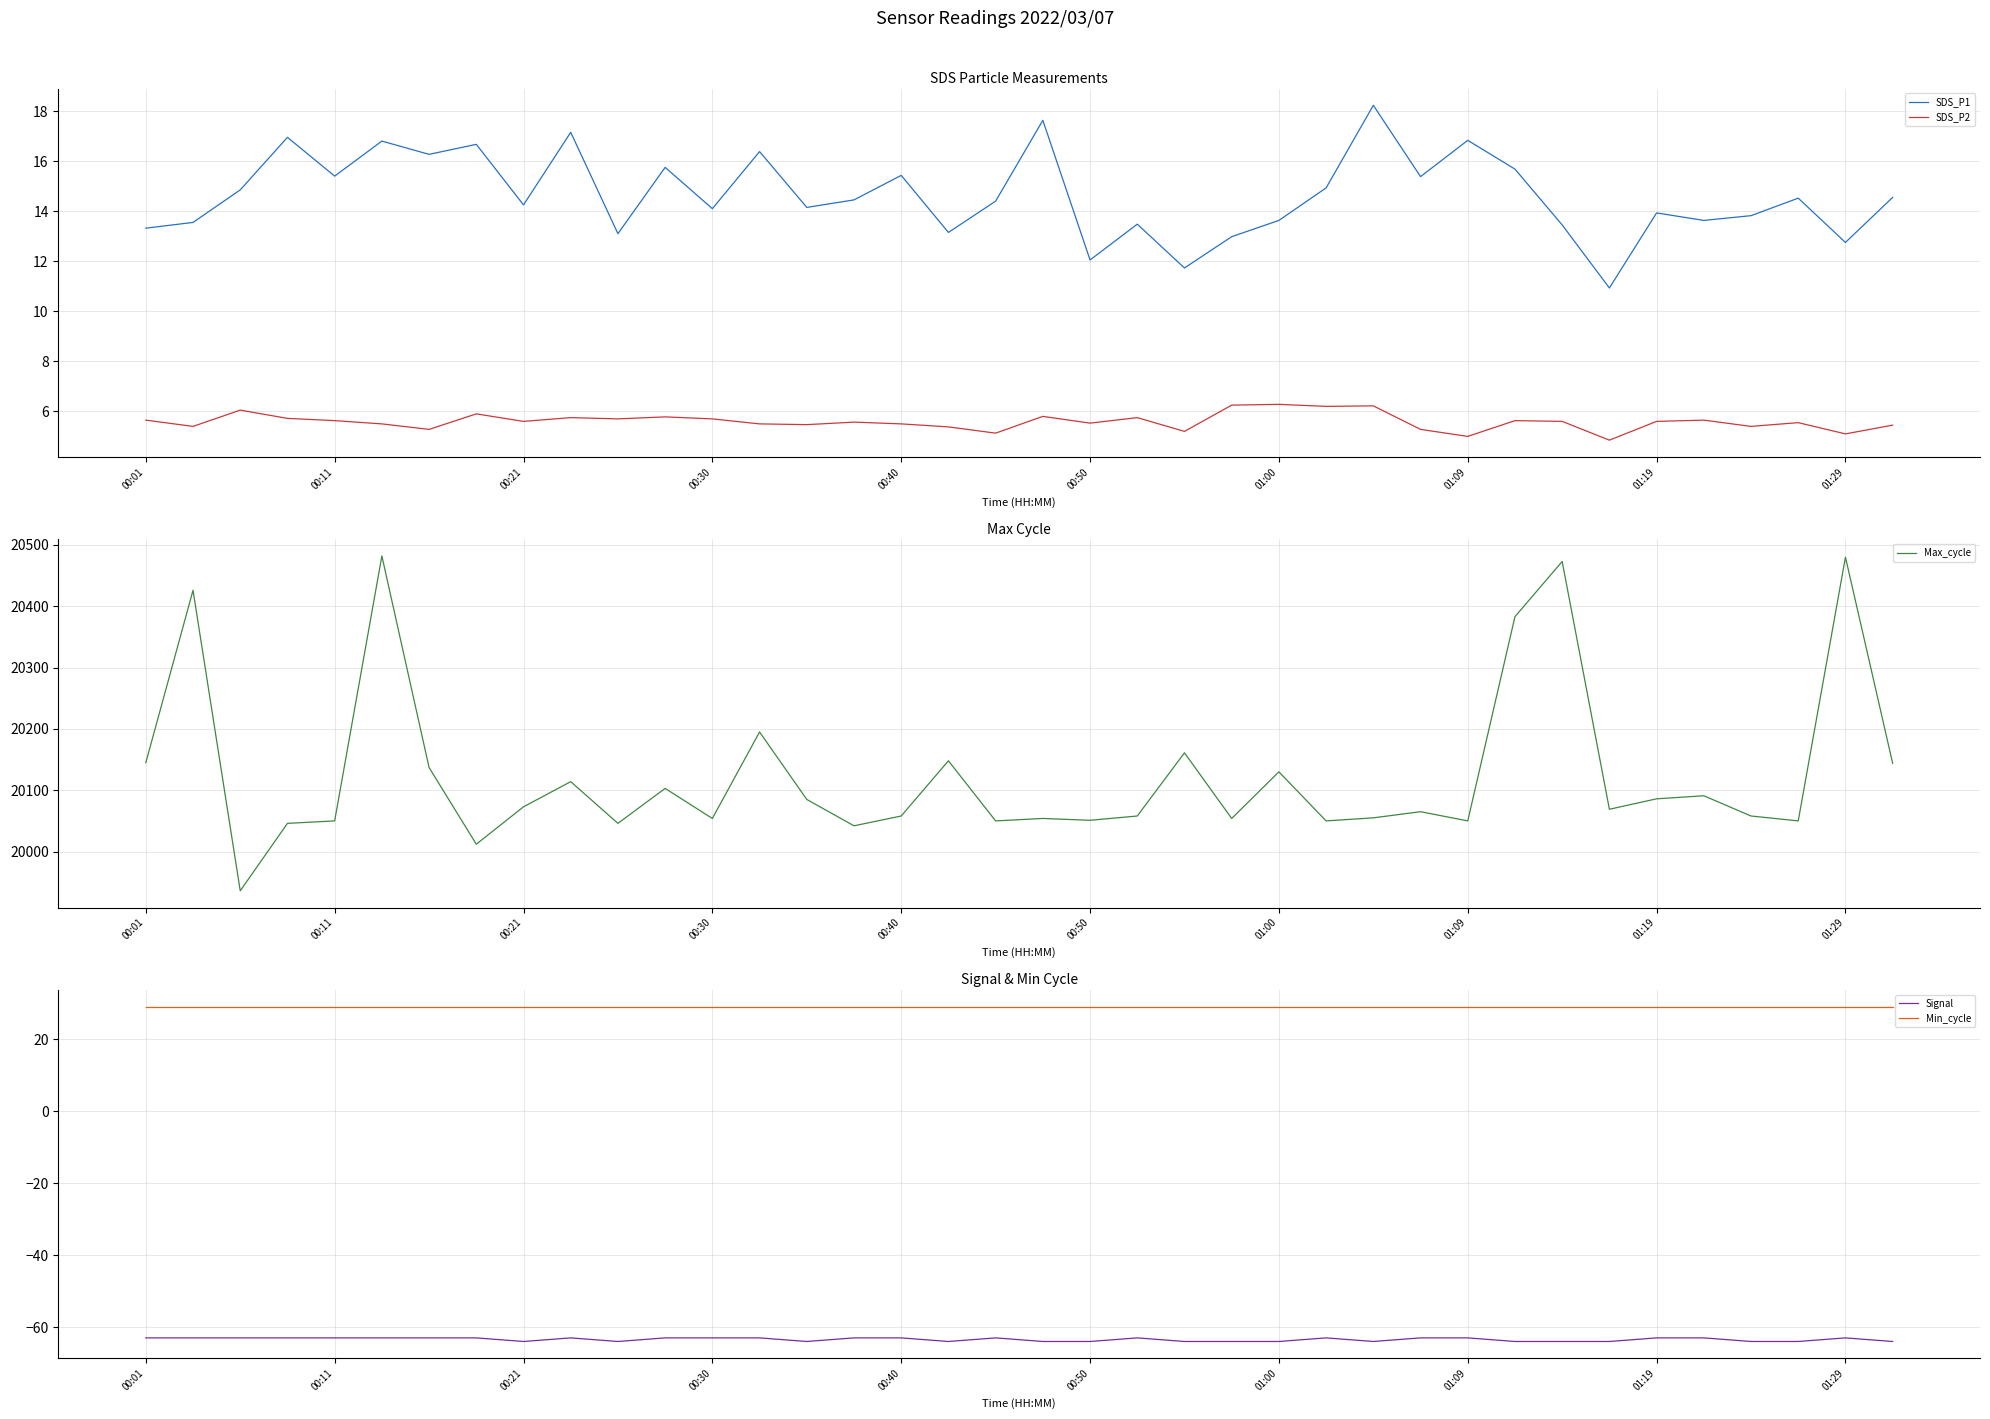

True or false: Signal and SDS_P1 cross at least once.

False